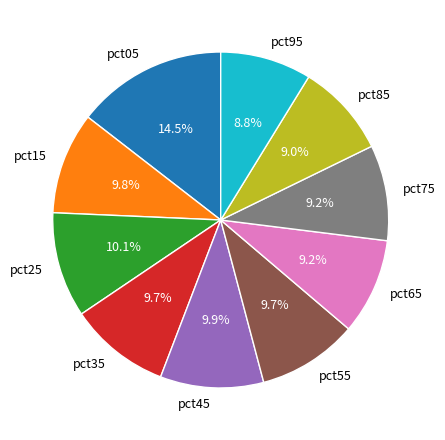

Does pct95 account for over 50% of the chart?

No